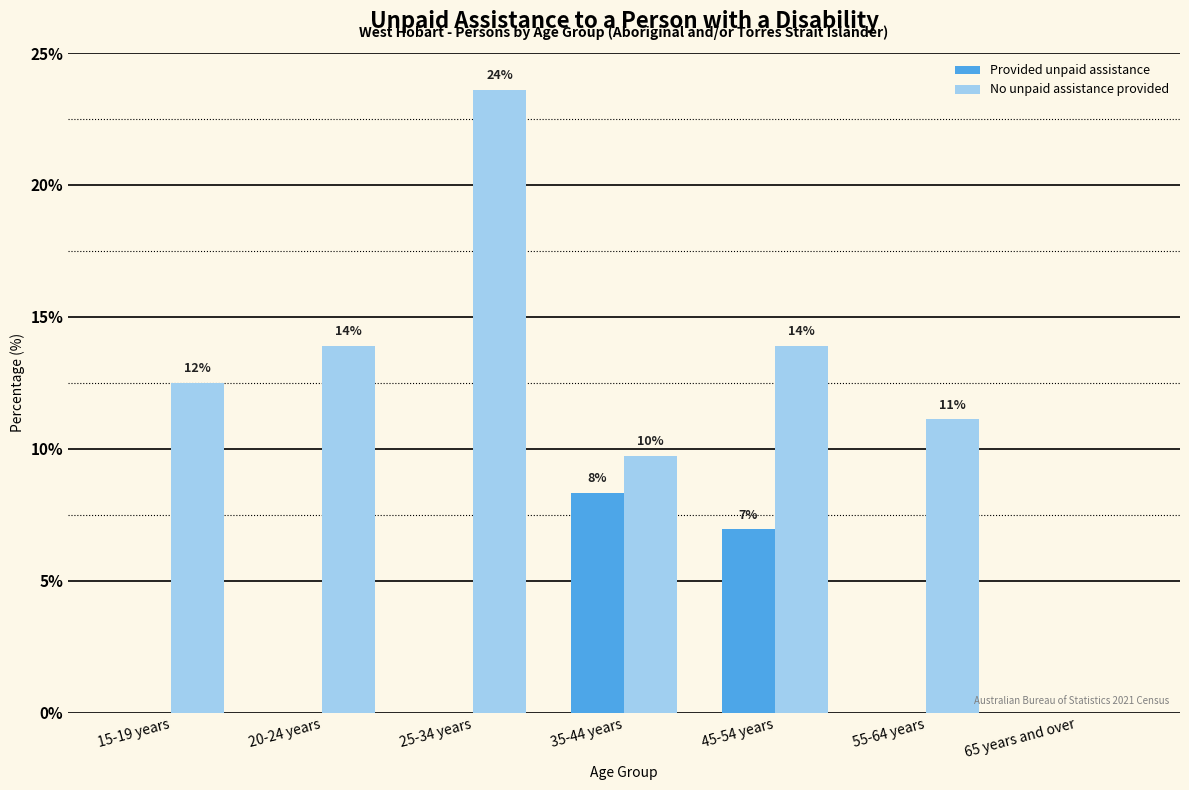

Reading left to right, transcribe all the data shown in this chart.

Provided unpaid assistance: 15-19 years=0.0	20-24 years=0.0	25-34 years=0.0	35-44 years=8.3	45-54 years=6.9	55-64 years=0.0	65 years and over=0.0
No unpaid assistance provided: 15-19 years=12.5	20-24 years=13.9	25-34 years=23.6	35-44 years=9.7	45-54 years=13.9	55-64 years=11.1	65 years and over=0.0